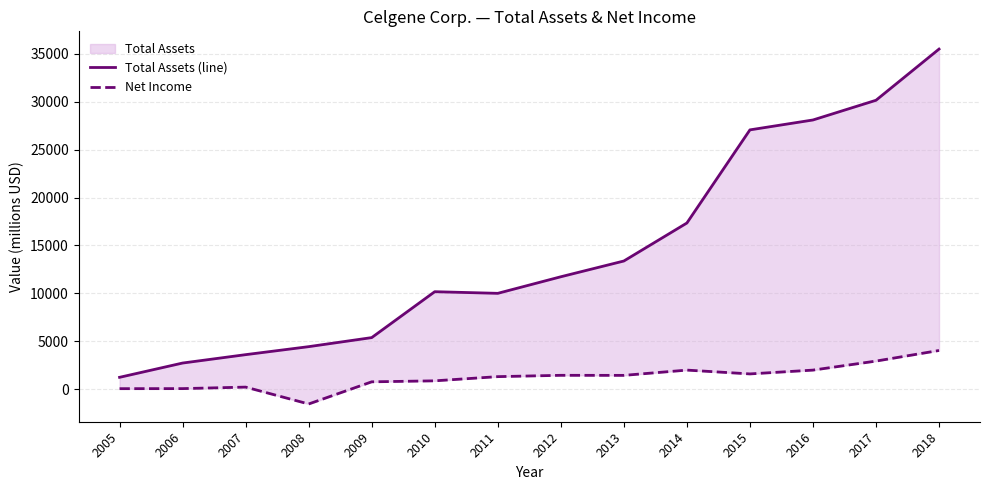

What is the difference between the maximum and minimum values in the Net Income series?

5580